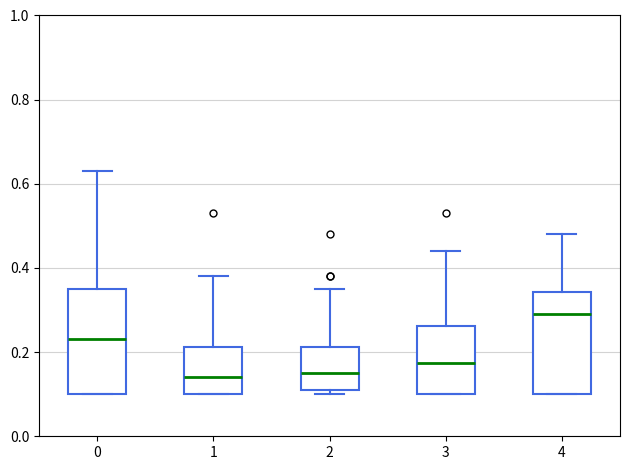

Where does the upper whisker of the box at x = 3 end on the y-axis? The values are not printed on the chart, so give them approximately, as read against the axis.

0.44